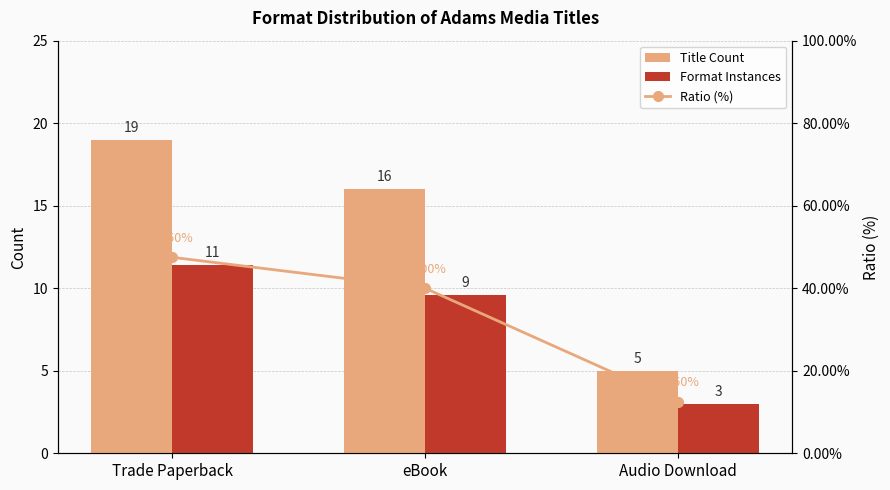

What is the value of the Ratio (%) bar at the 3rd from the left?

0.1